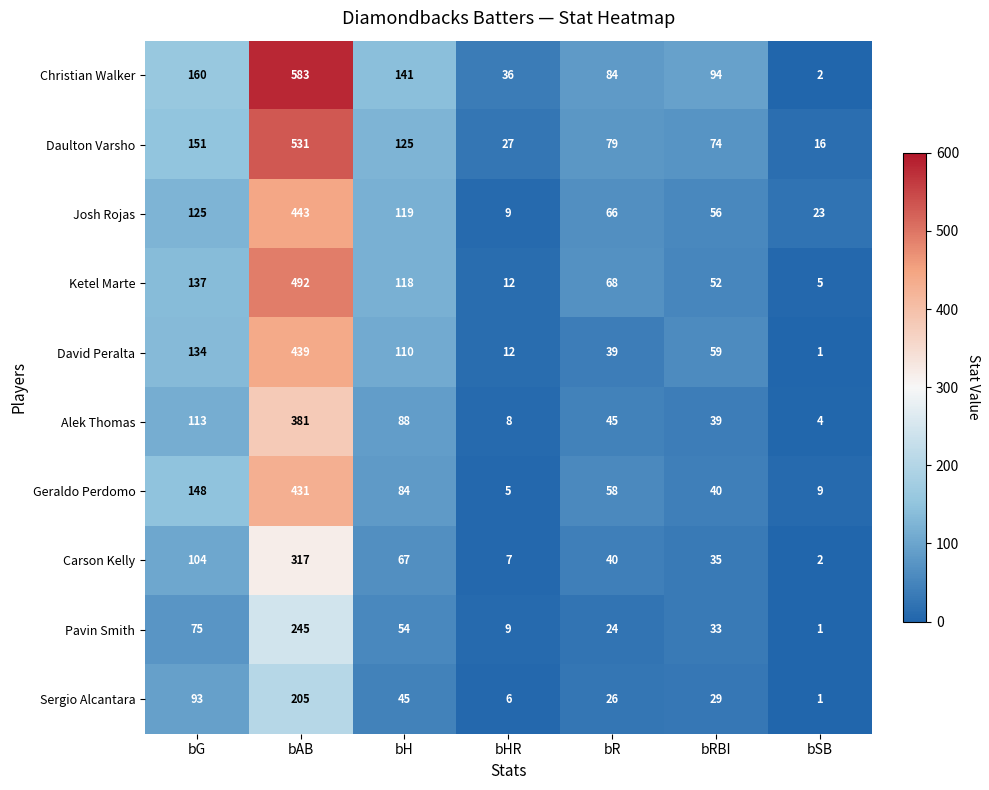

What is the maximum value for Carson Kelly?

317